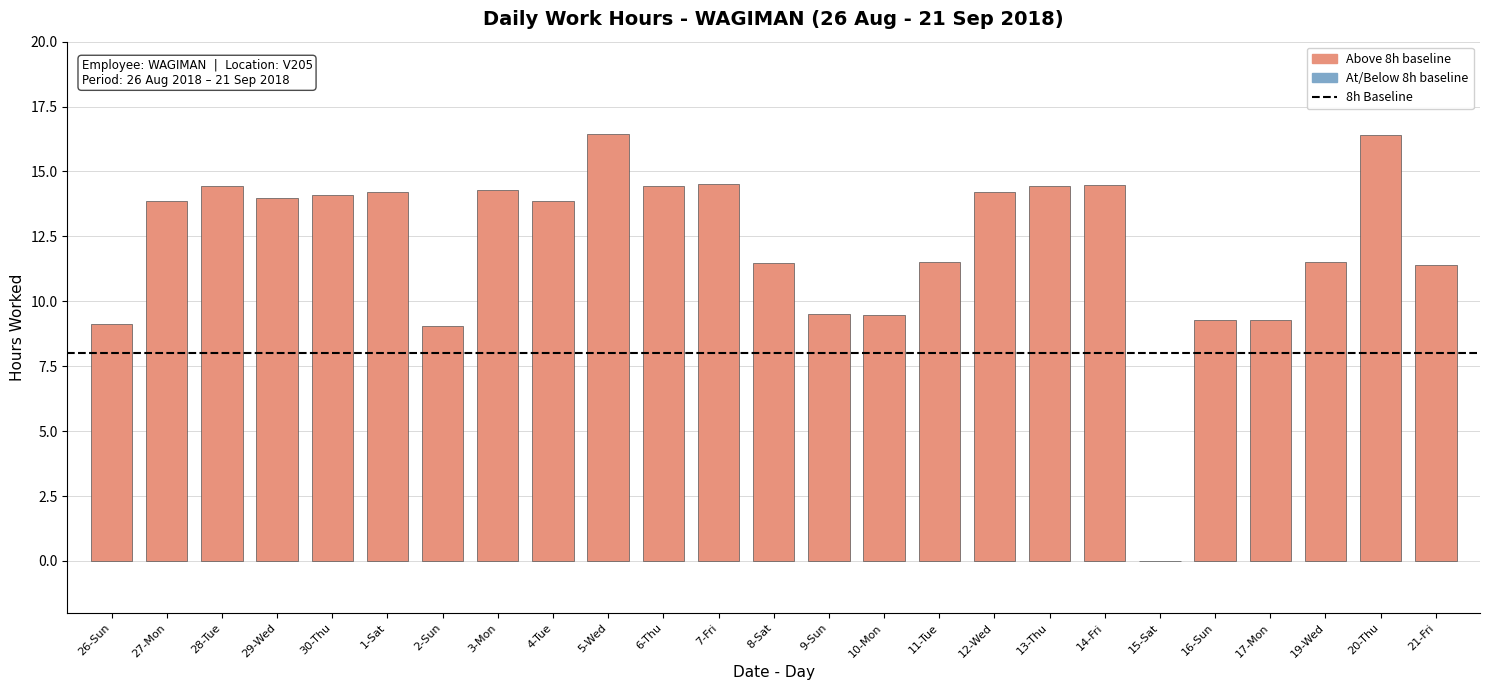

What is the sum of all values?

305.3